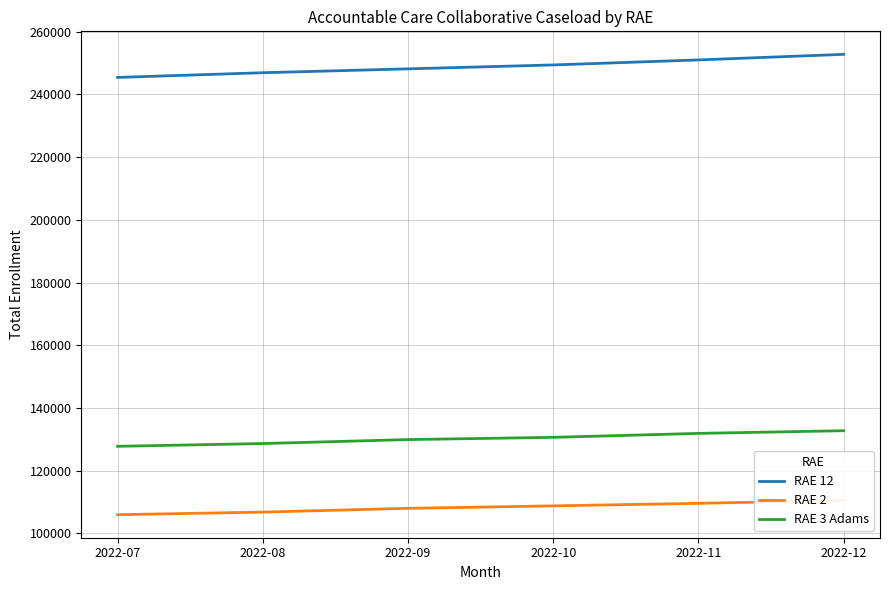

Reading right to left, transcribe all the data shown in this chart.

RAE 12: 252759	250980	249382	248134	246899	245401
RAE 2: 110535	109599	108788	108001	106801	105971
RAE 3 Adams: 132754	131901	130637	129926	128659	127781